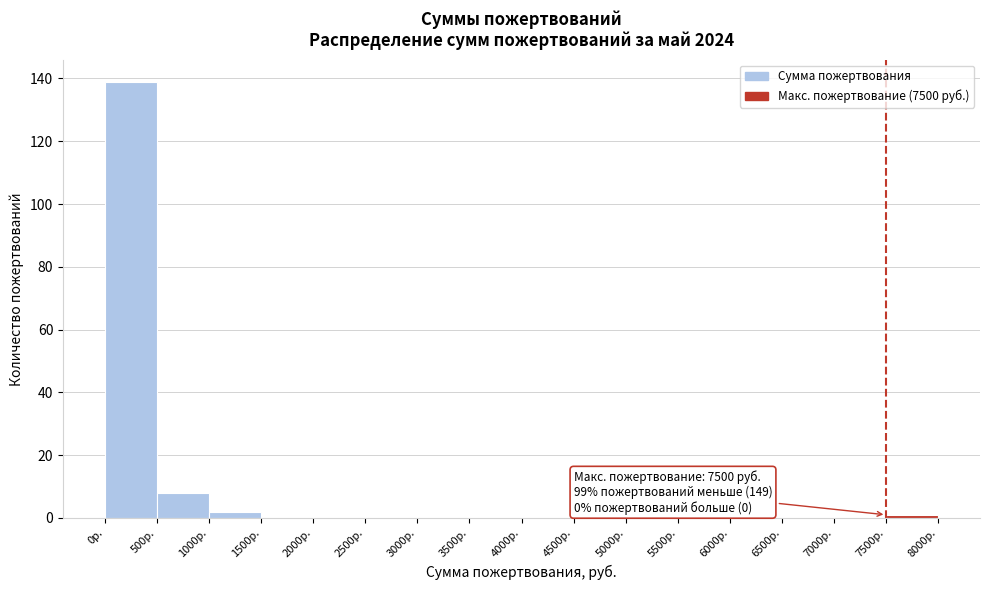

Which range on the x-axis has the tallest bar?

0 to 500